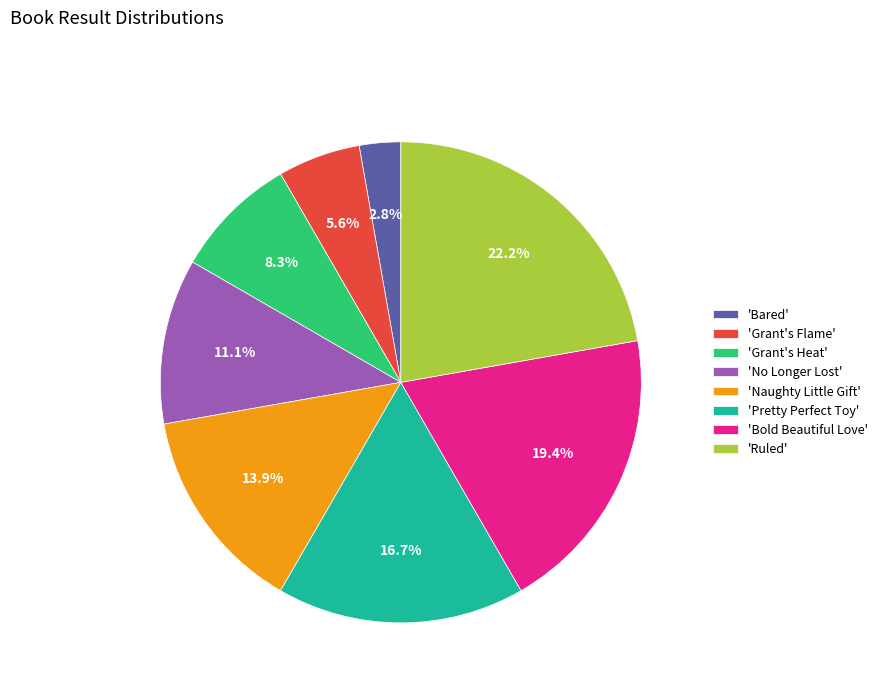

What is the smallest slice in the pie chart?

'Bared'